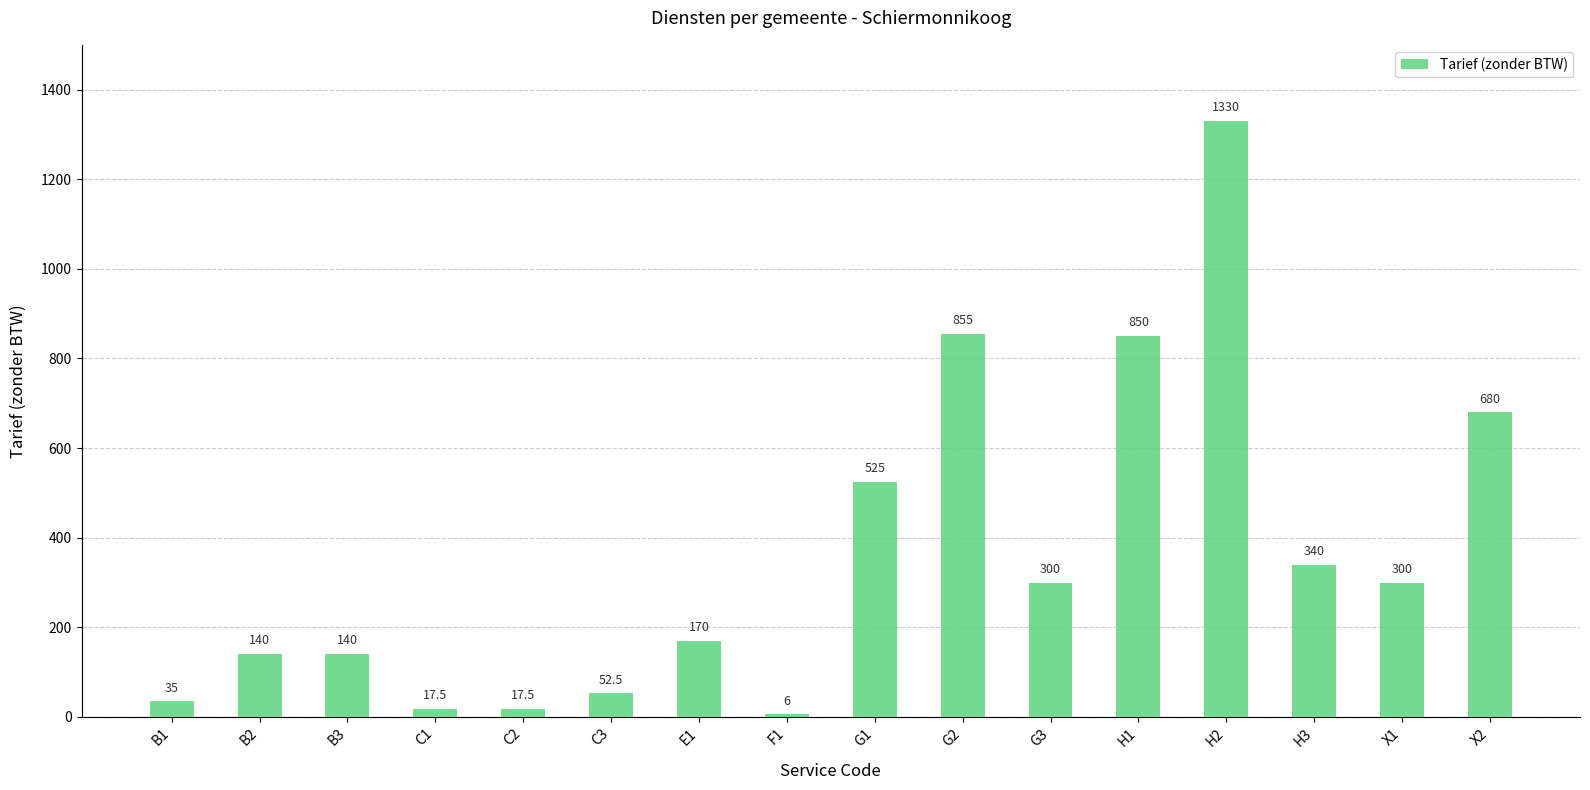

What is the label of the 15th bar from the left?

X1